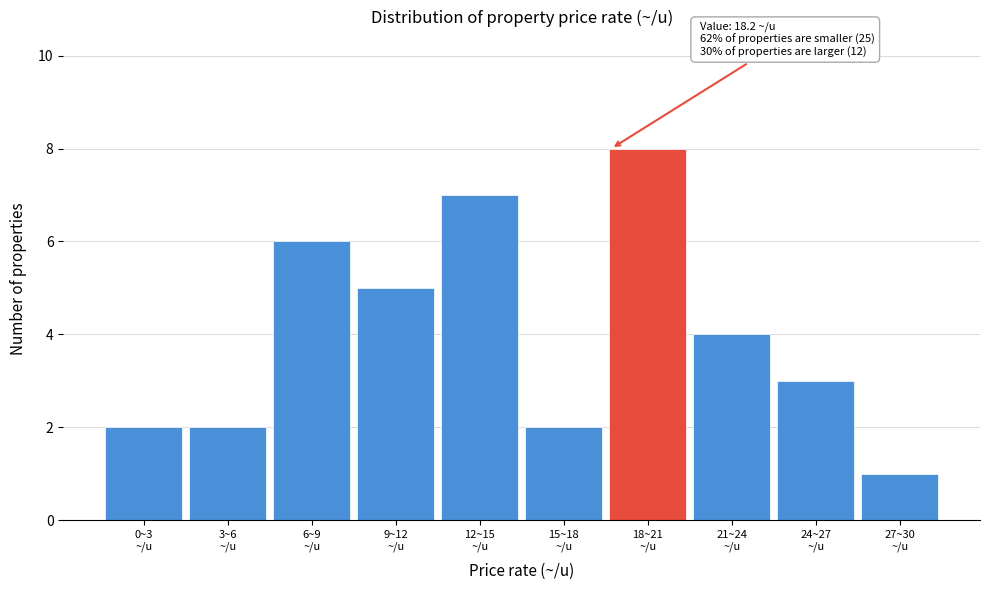

Reading right to left, extract all data points from this chart.

1	3	4	8	2	7	5	6	2	2